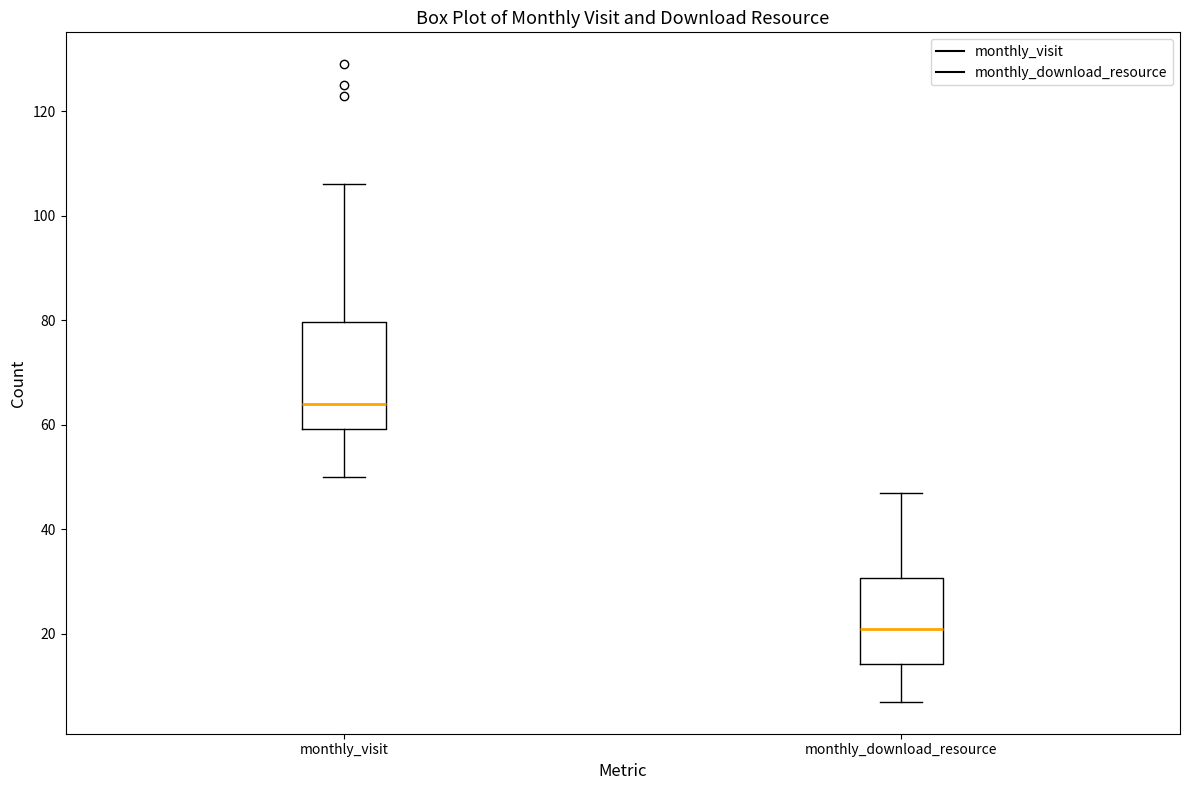

Reading left to right, read every box against the y-axis: the position of its median line, the range the box covers, and the ends of its whiskers. The values are not printed on the chart, so give them approximately, as read against the axis.

monthly_visit: median 64, box 60 to 80, whiskers 50 to 106
monthly_download_resource: median 22, box 14 to 30, whiskers 8 to 48